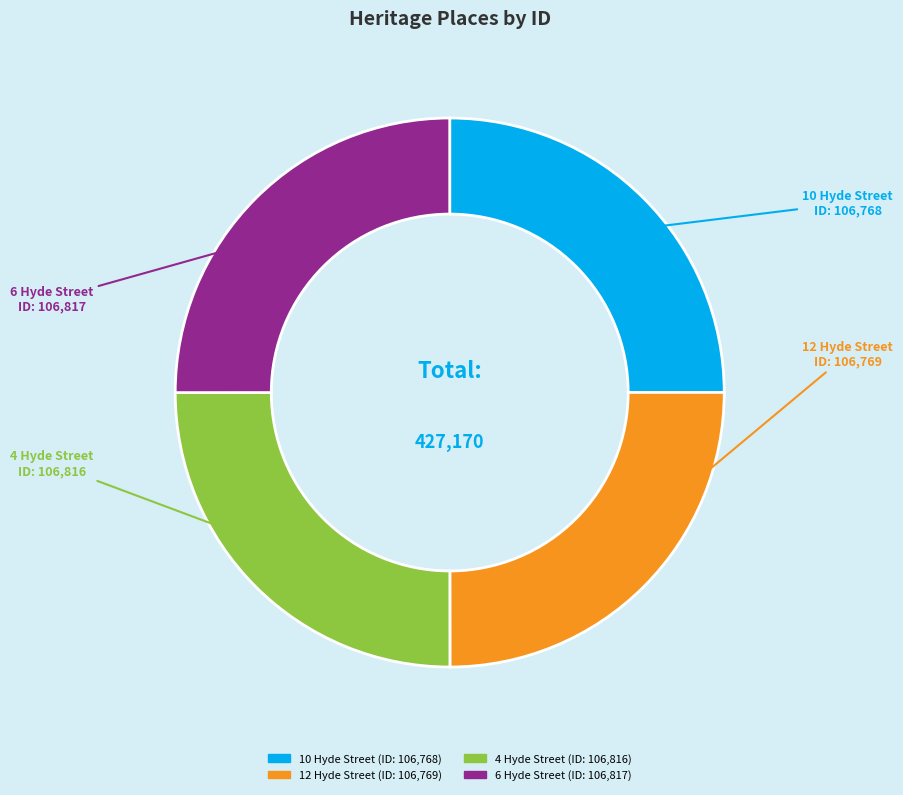

Is there any slice that represents more than half of the pie?

No